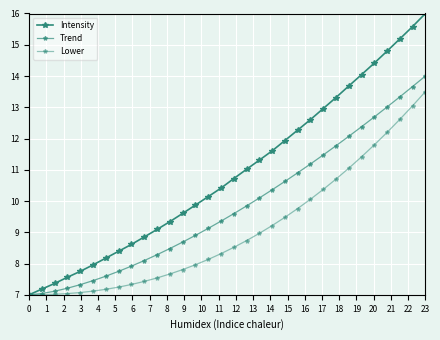

True or false: Intensity has more than 1 interior local peaks.

False